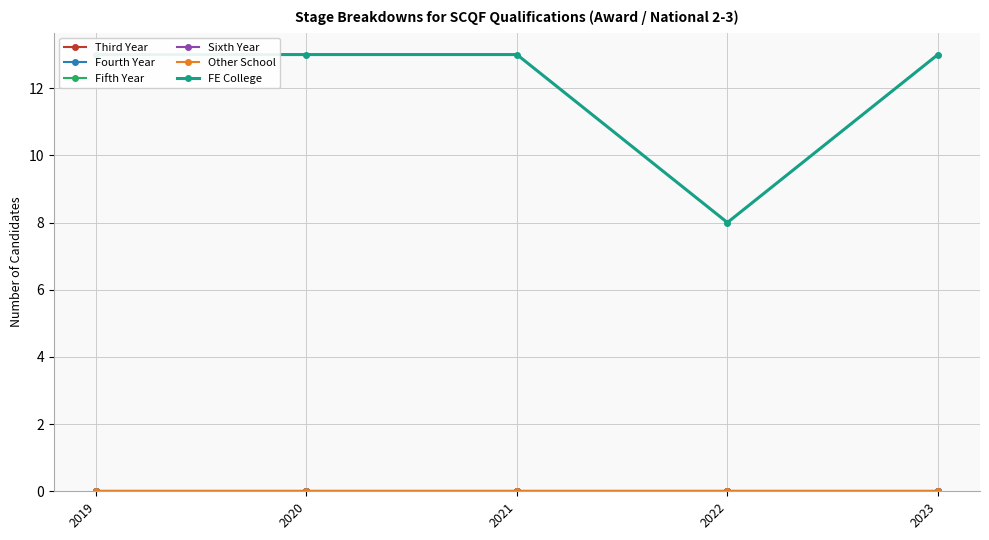

True or false: Fifth Year has more than 0 points higher than both neighbors.

False